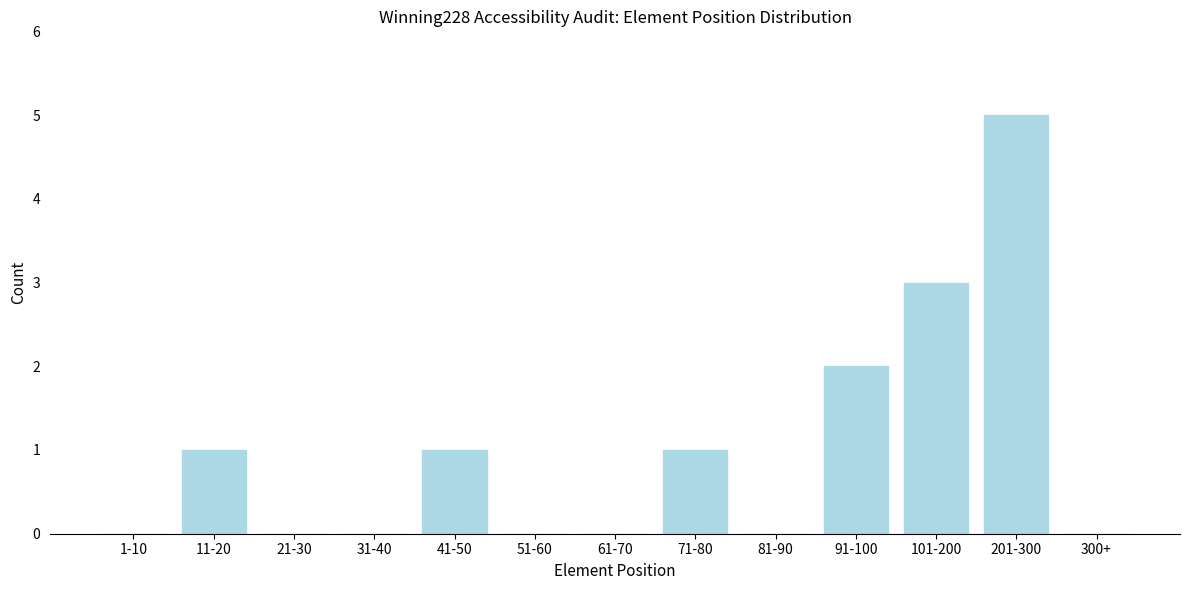

Reading left to right, transcribe all the data shown in this chart.

1-10=0	11-20=1	21-30=0	31-40=0	41-50=1	51-60=0	61-70=0	71-80=1	81-90=0	91-100=2	101-200=3	201-300=5	300+=0